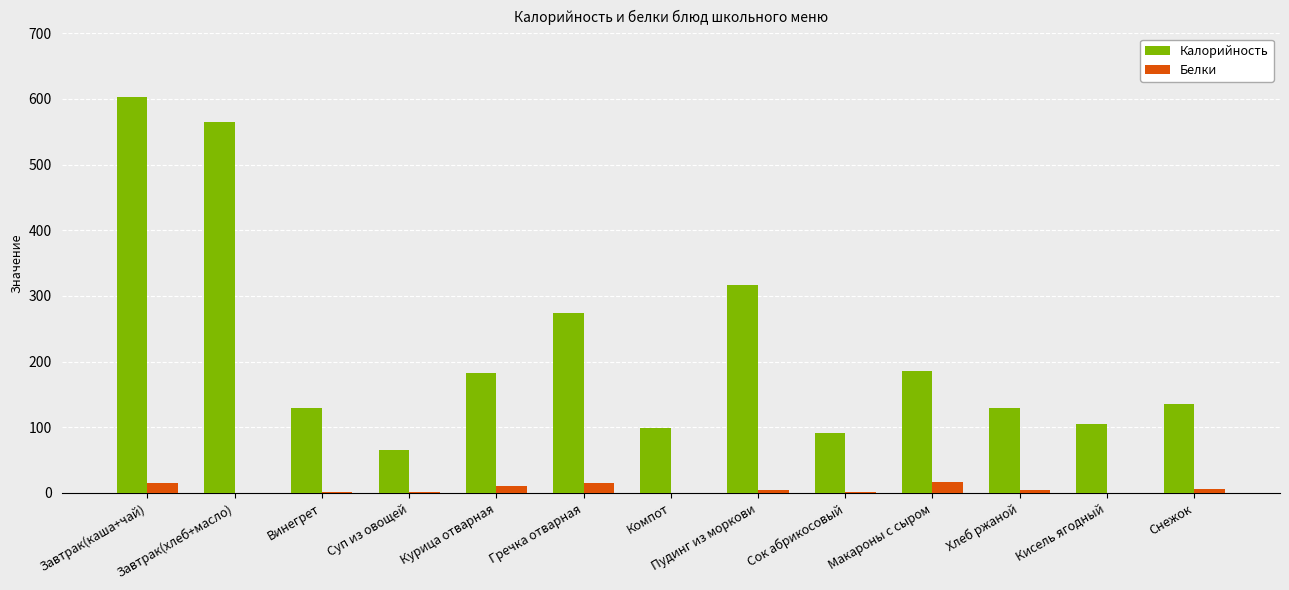

At which category is the sum across all series the highest?

Завтрак(каша+чай)